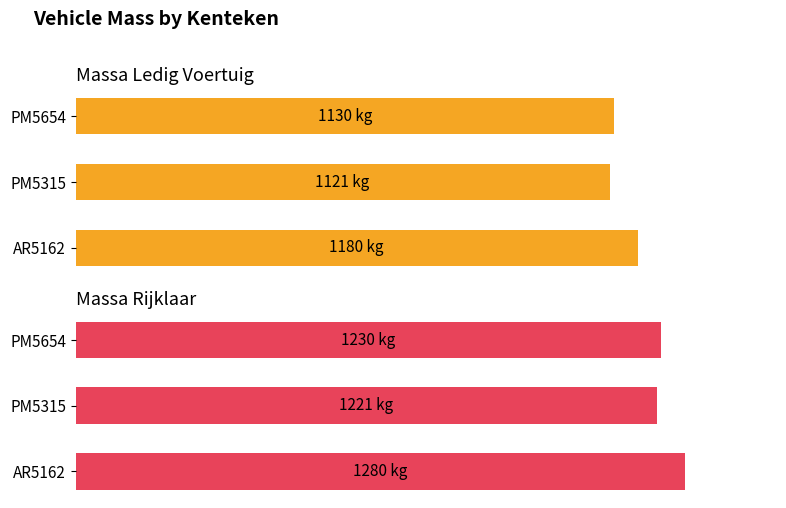

How many values in the massa_ledig_voertuig series exceed 1130?

1